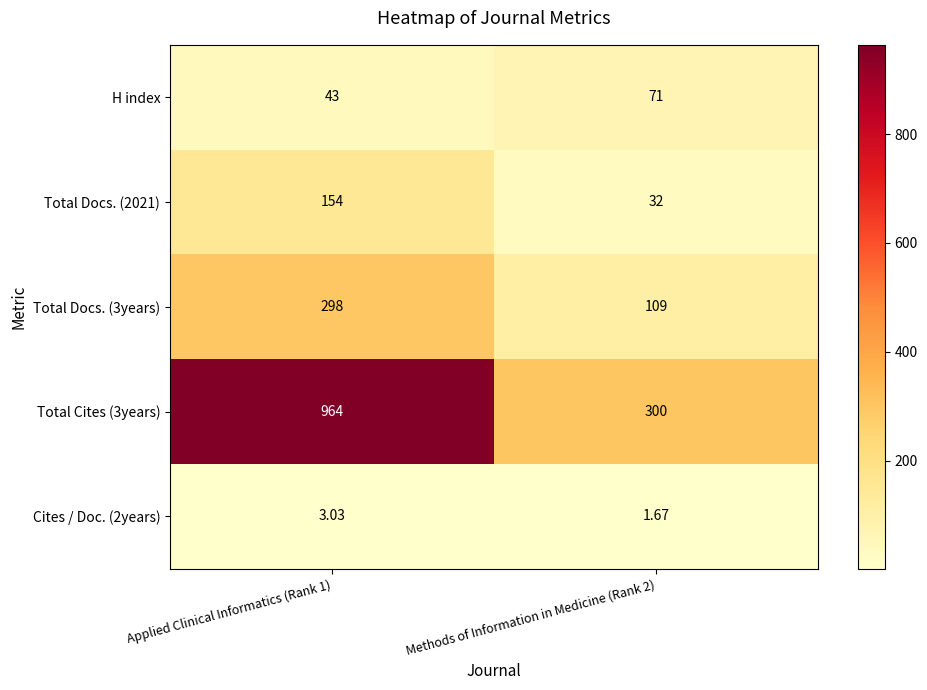

Is the value of Total Docs. (3years) at Methods of Information in Medicine (Rank 2) greater than the value of Cites / Doc. (2years) at Applied Clinical Informatics (Rank 1)?

Yes